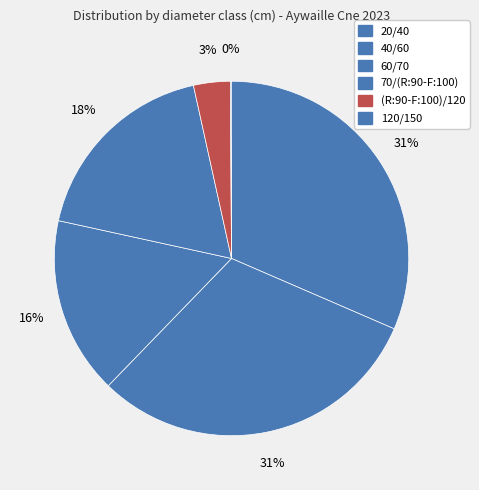

Does any single category account for the majority?

No